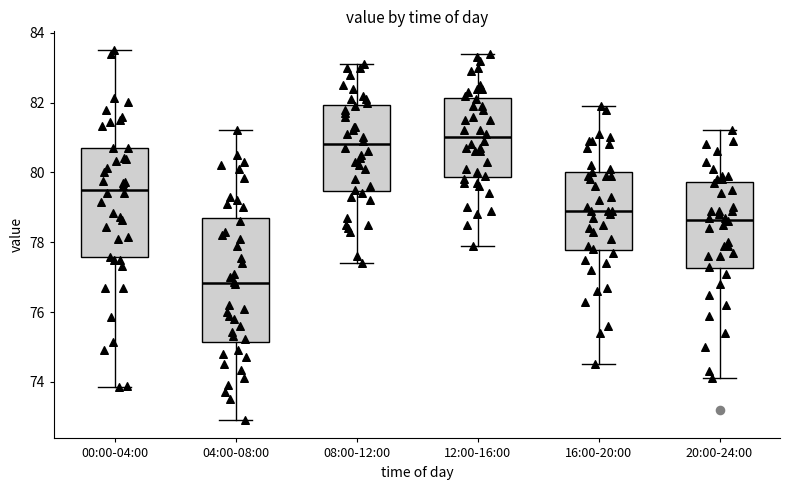

Reading left to right, read every box against the y-axis: the position of its median line, the range the box covers, and the ends of its whiskers. The values are not printed on the chart, so give them approximately, as read against the axis.

00:00-04:00: median 79.6, box 77.6 to 80.6, whiskers 73.8 to 83.6
04:00-08:00: median 76.8, box 75.2 to 78.8, whiskers 73.0 to 81.2
08:00-12:00: median 80.8, box 79.4 to 82.0, whiskers 77.4 to 83.2
12:00-16:00: median 81.0, box 79.8 to 82.2, whiskers 78.0 to 83.4
16:00-20:00: median 79.0, box 77.8 to 80.0, whiskers 74.6 to 82.0
20:00-24:00: median 78.6, box 77.2 to 79.8, whiskers 74.2 to 81.2